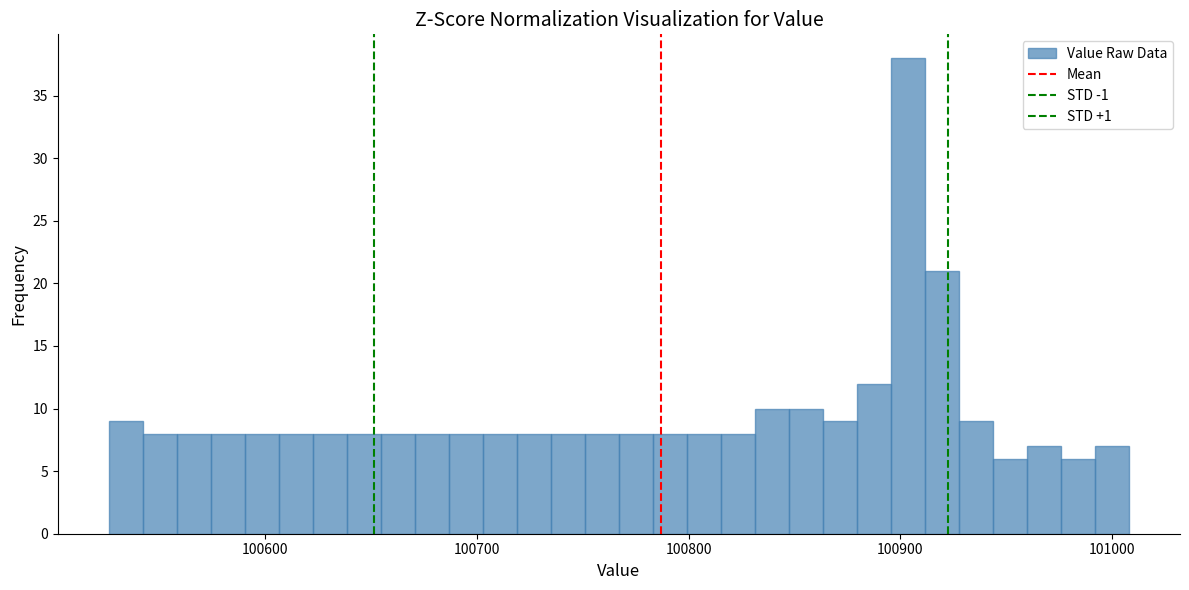

Read against the x-axis, roughly where is the centre of the tallest bar?

100900